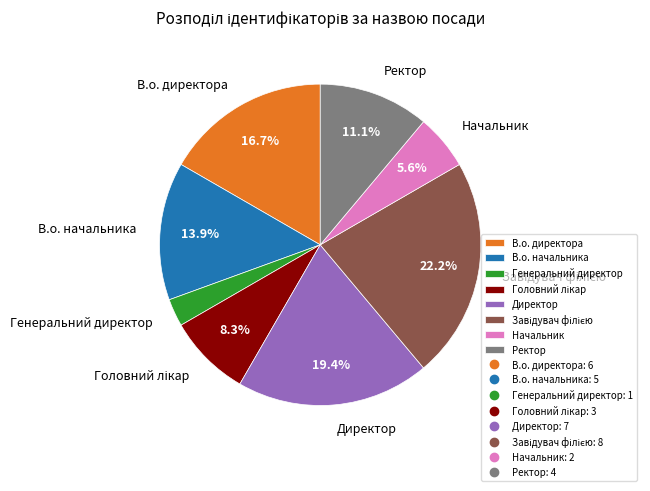

What portion of the pie excludes Директор?

80.6%